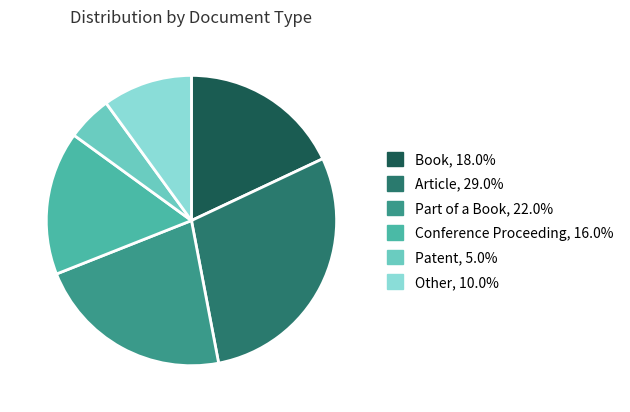

Rank the categories by value from lowest to highest.

Patent, Other, Conference Proceeding, Book, Part of a Book, Article